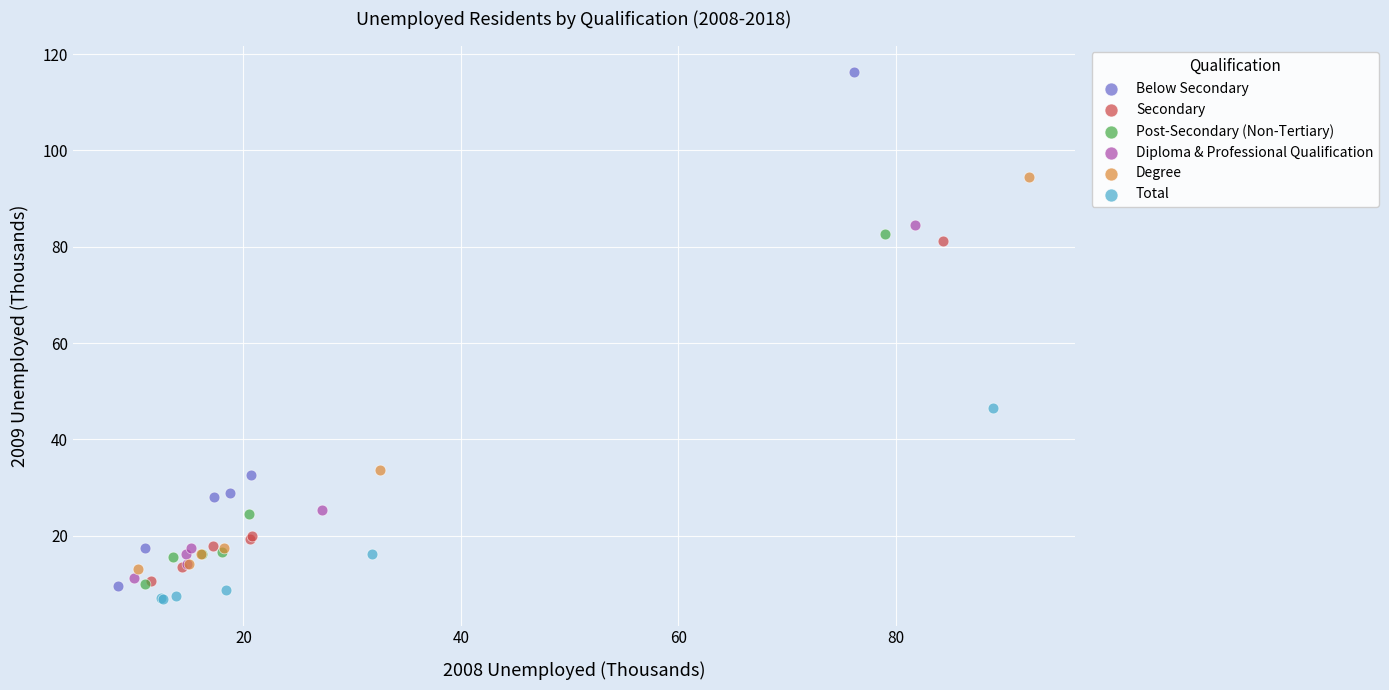

Which series reaches the maximum Y coordinate?

Below Secondary